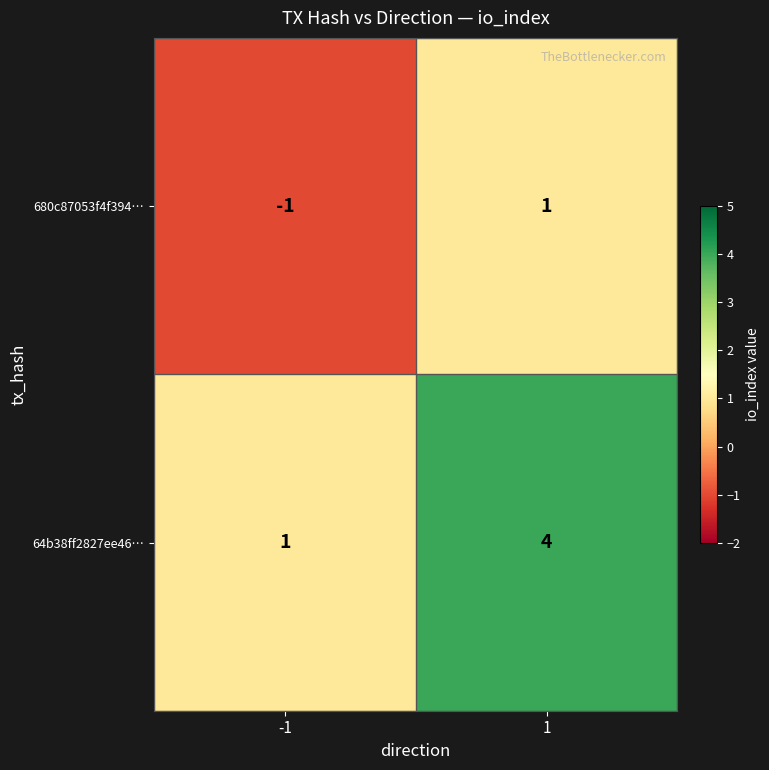

What is the greatest value displayed?

4